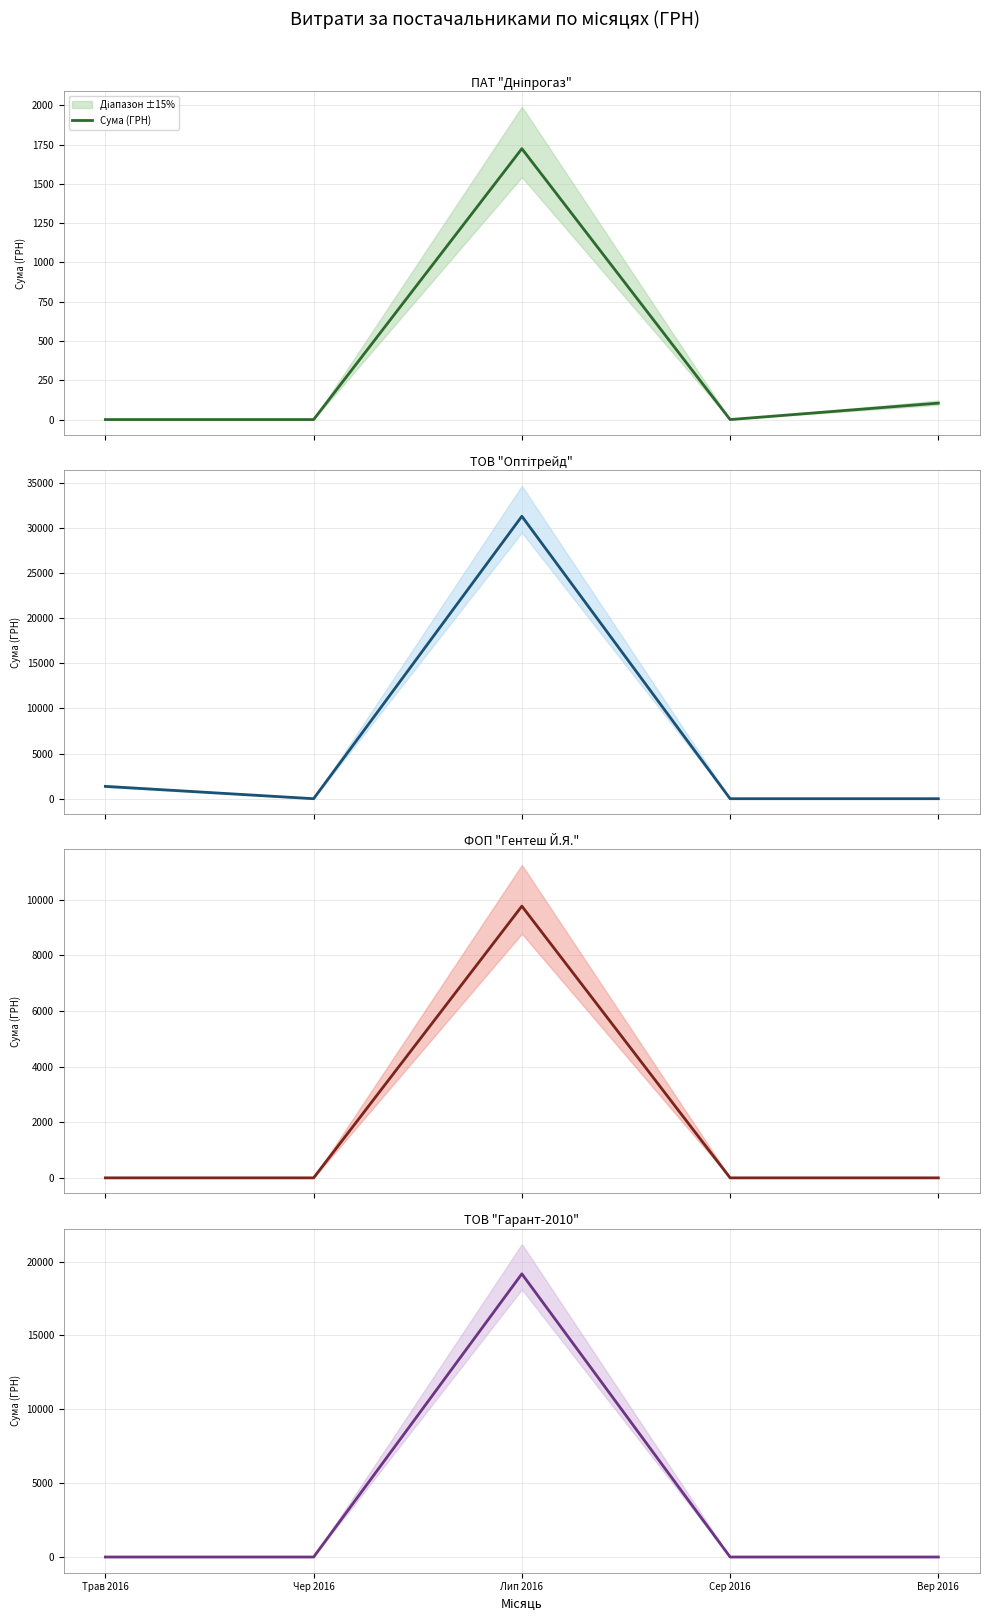

What is the sum of the values at Лип 2016 and Трав 2016?

19164